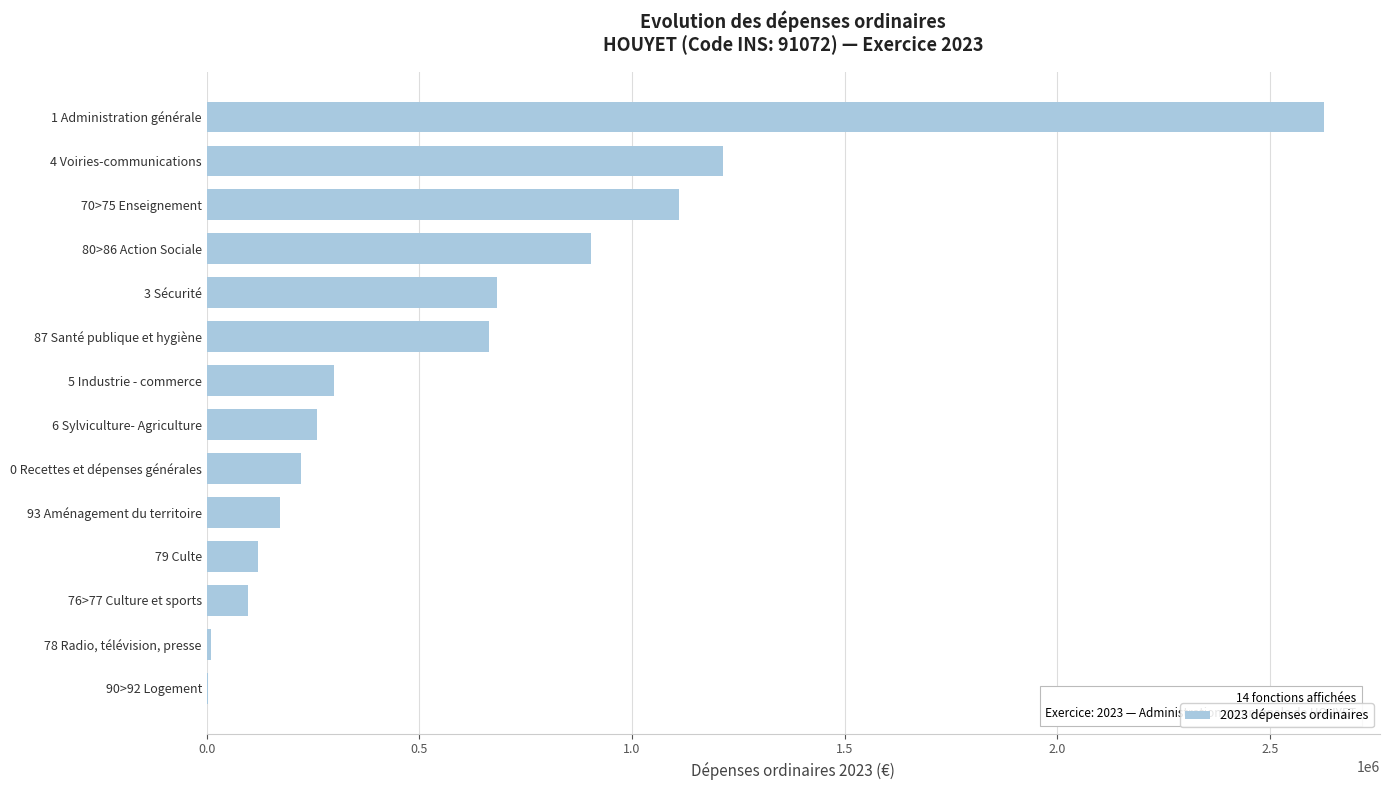

At which label is the value closest to 1314787?

4 Voiries-communications